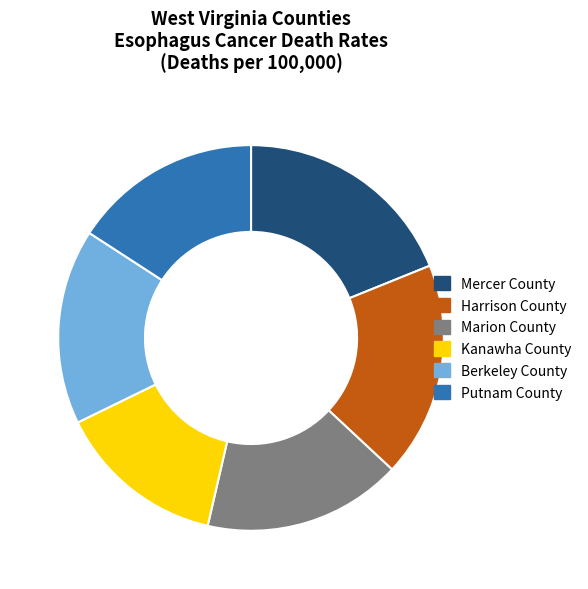

Is Mercer County the majority of the pie?

No